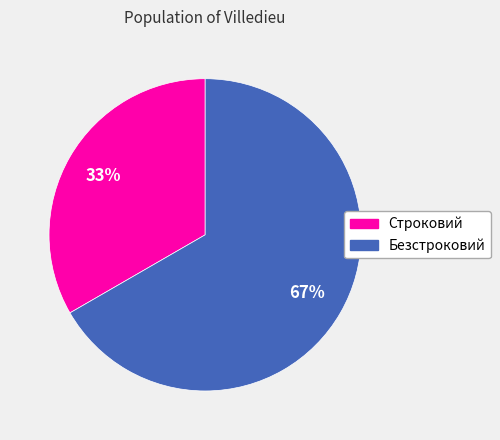

True or false: Безстроковий accounts for 67% of the total.

True